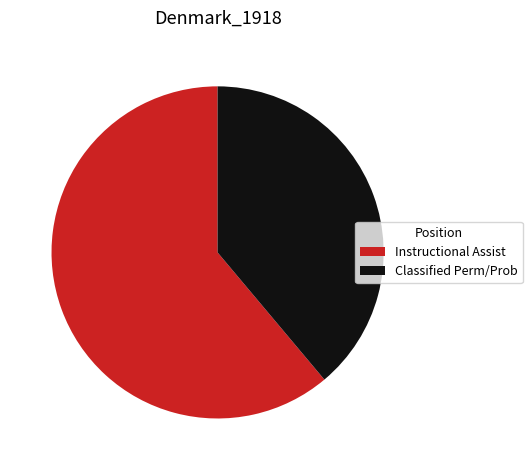

How many segments does this pie chart have?

2